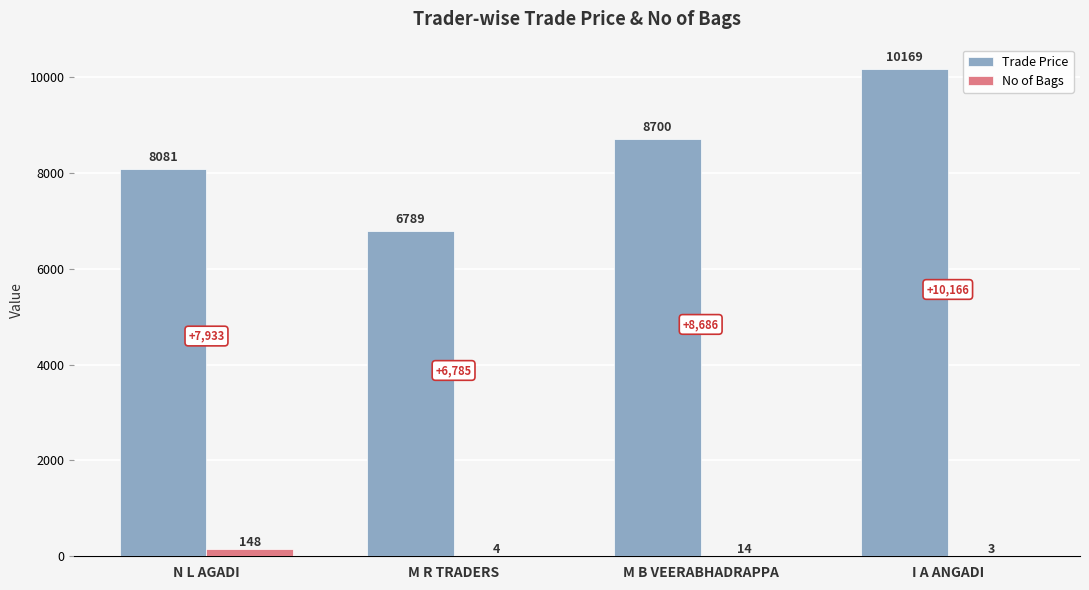

The value of Trade Price at M R TRADERS is 3936. True or false?

False